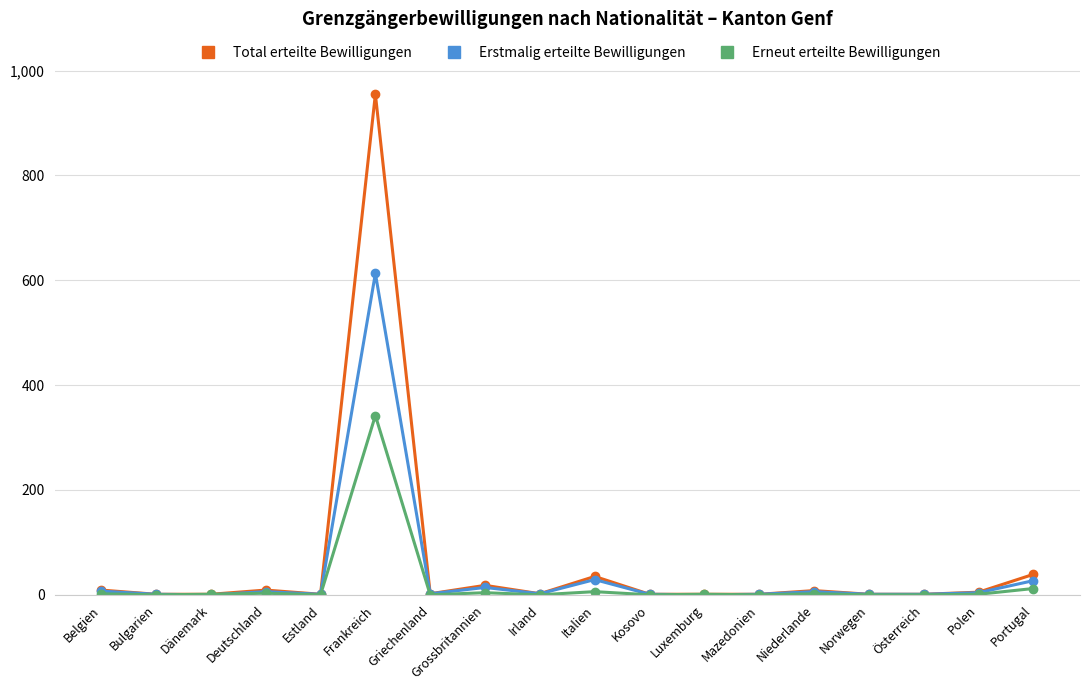

True or false: Erneut erteilte Bewilligungen has more than 2 points higher than both neighbors.

True